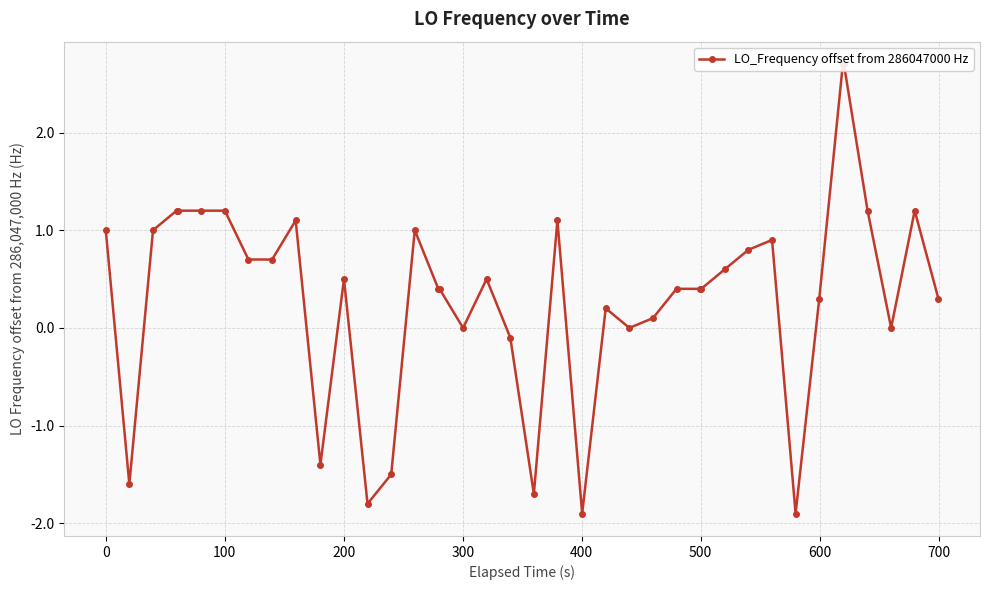

How many points are lower than both their immediate neighbors (excluding endpoints)?

9